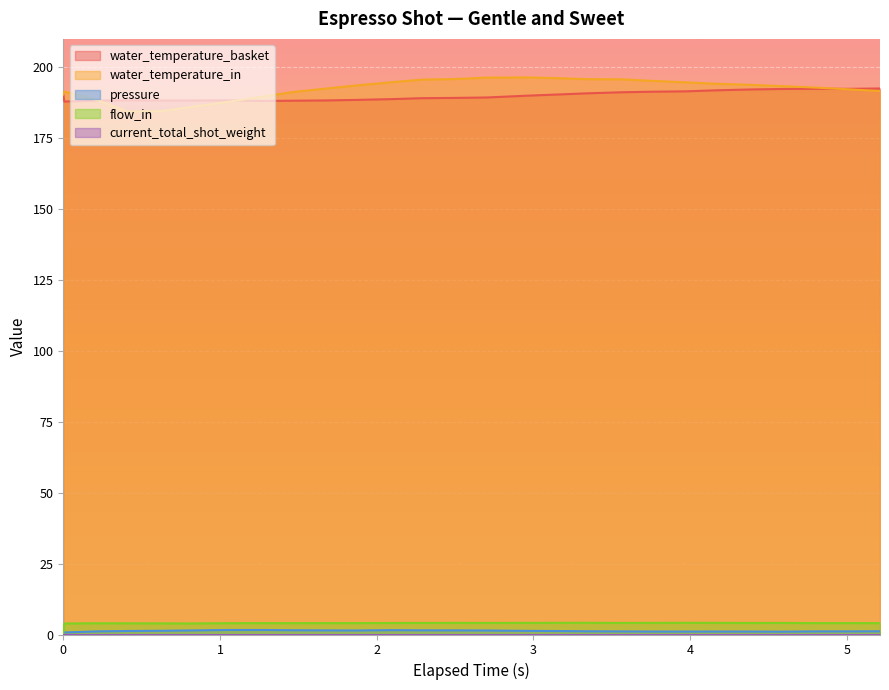

At which category is the sum across all series the highest?

3.562